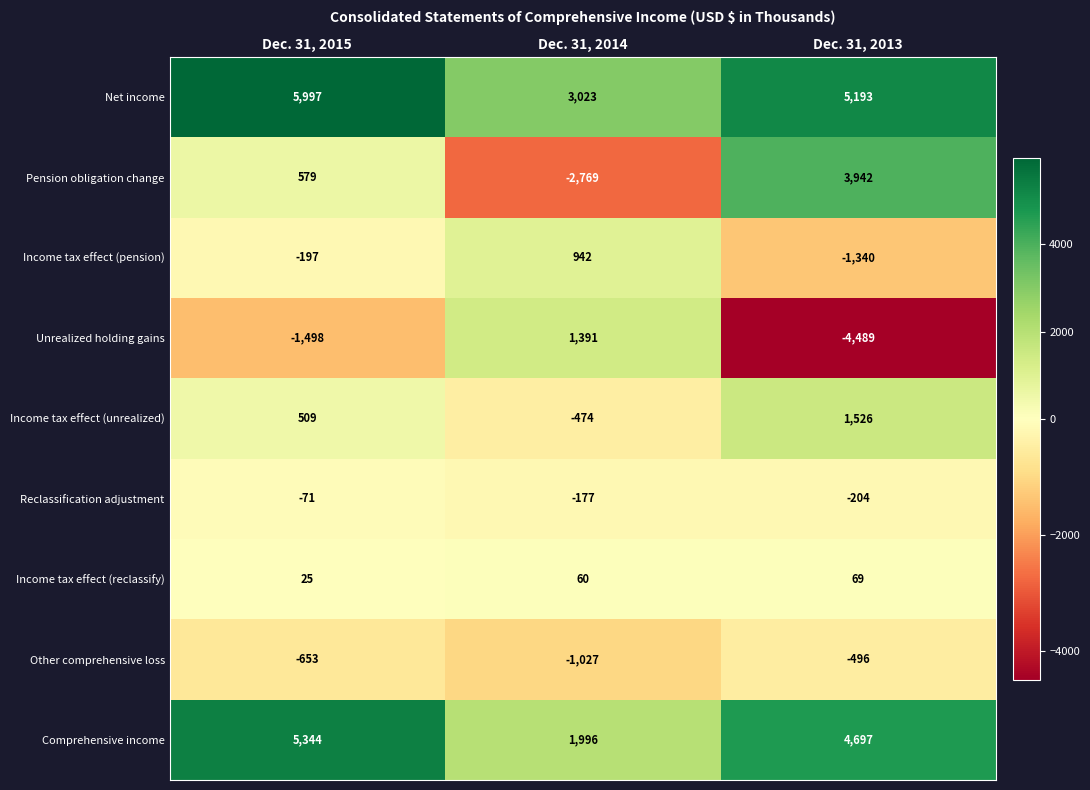

Where is Unrealized holding gains nearest to the value -1549?

Dec. 31, 2015